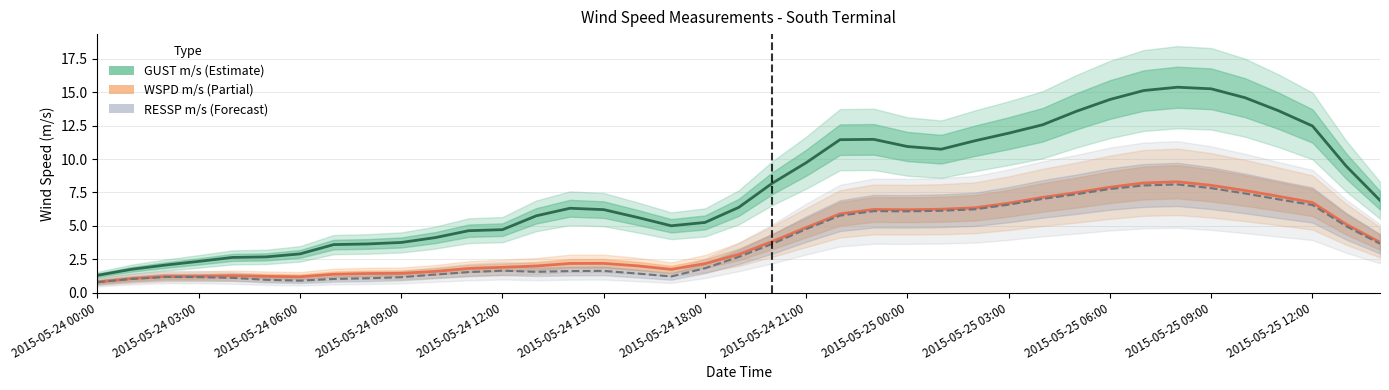

At how many categories does at least one series exceed 9?

19